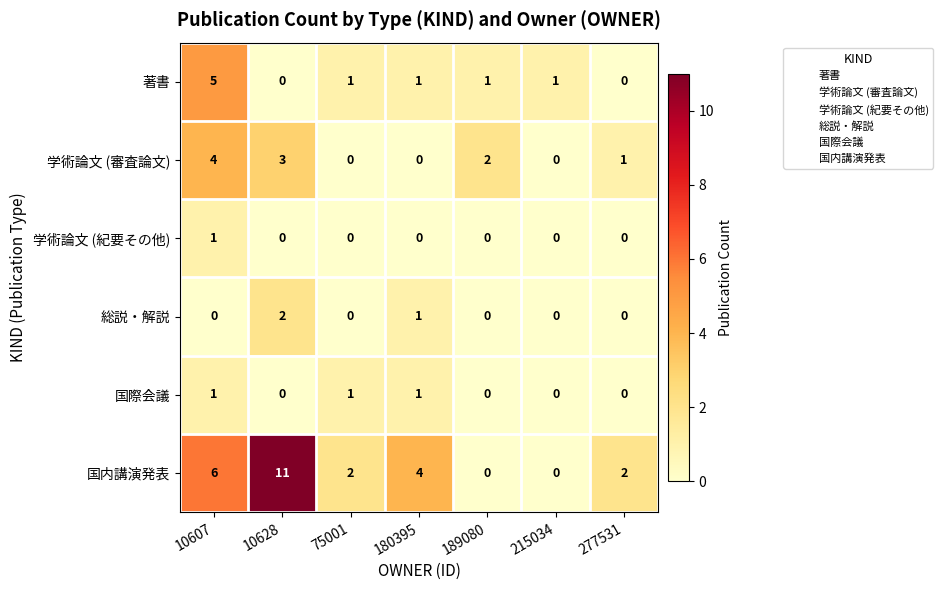

What is the average value of the 国内講演発表 series?

4